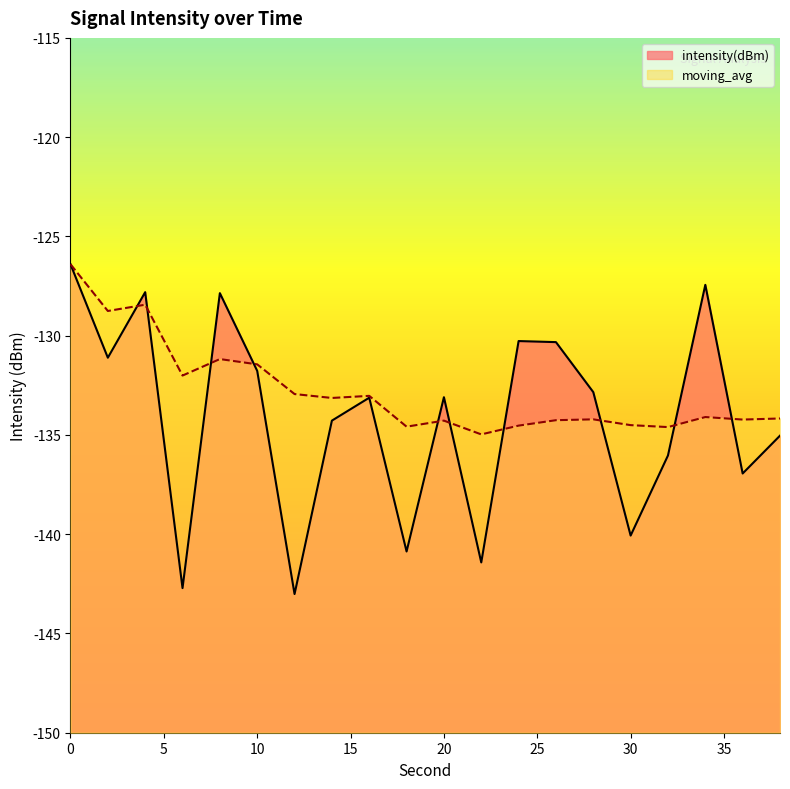

What are all the series names shown in the legend?

intensity(dBm), moving_avg